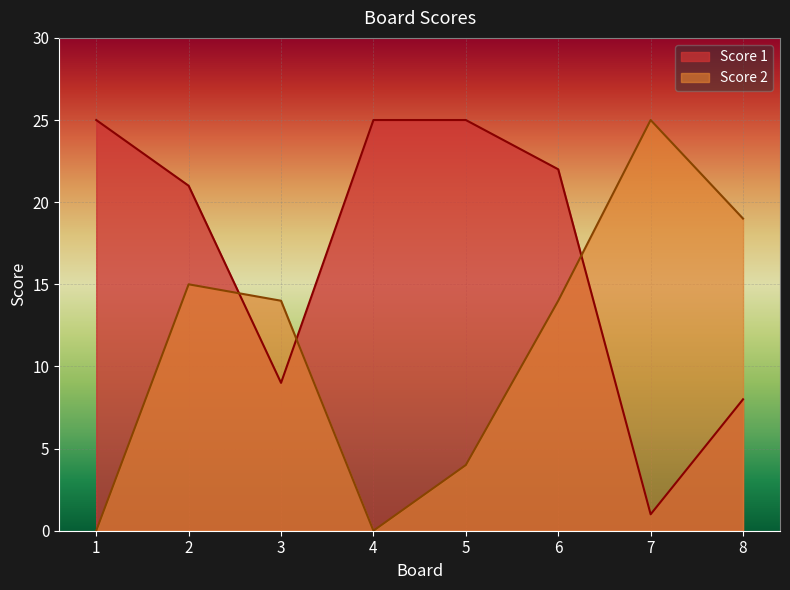

Reading left to right, list all the values displayed in this chart.

Score 1: 1=25	2=21	3=9	4=25	5=25	6=22	7=1	8=8
Score 2: 1=0	2=15	3=14	4=0	5=4	6=14	7=25	8=19